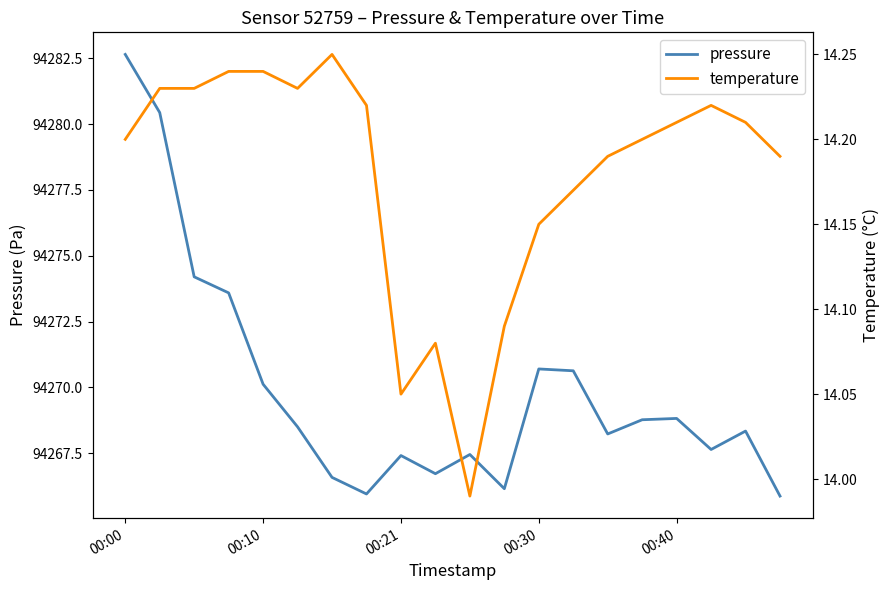

At which label does pressure first exceed 94268?

00:00